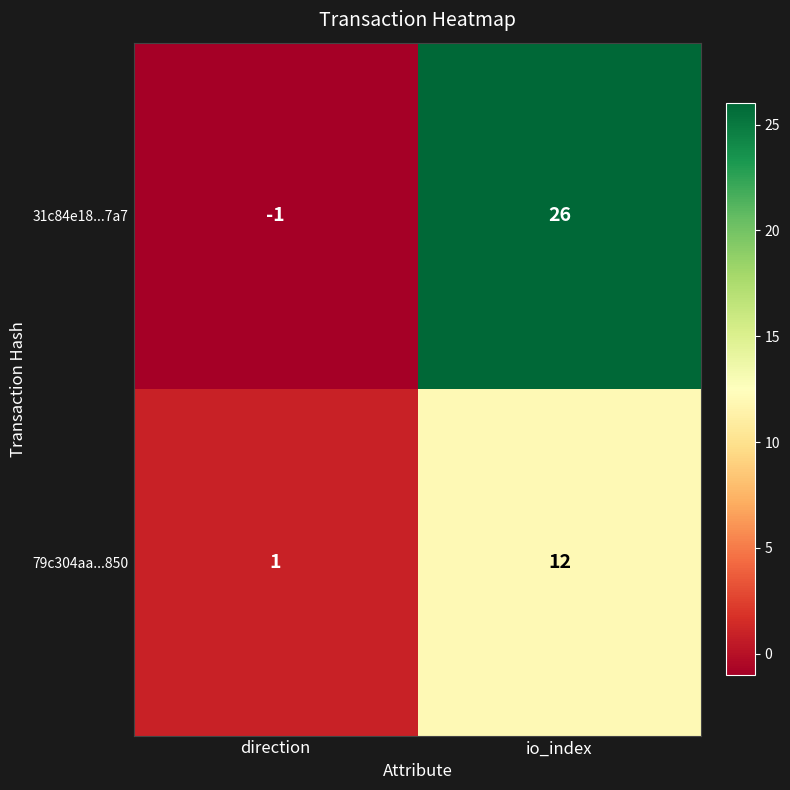

Reading left to right, transcribe all the data shown in this chart.

31c84e18...7a7: -1	26
79c304aa...850: 1	12